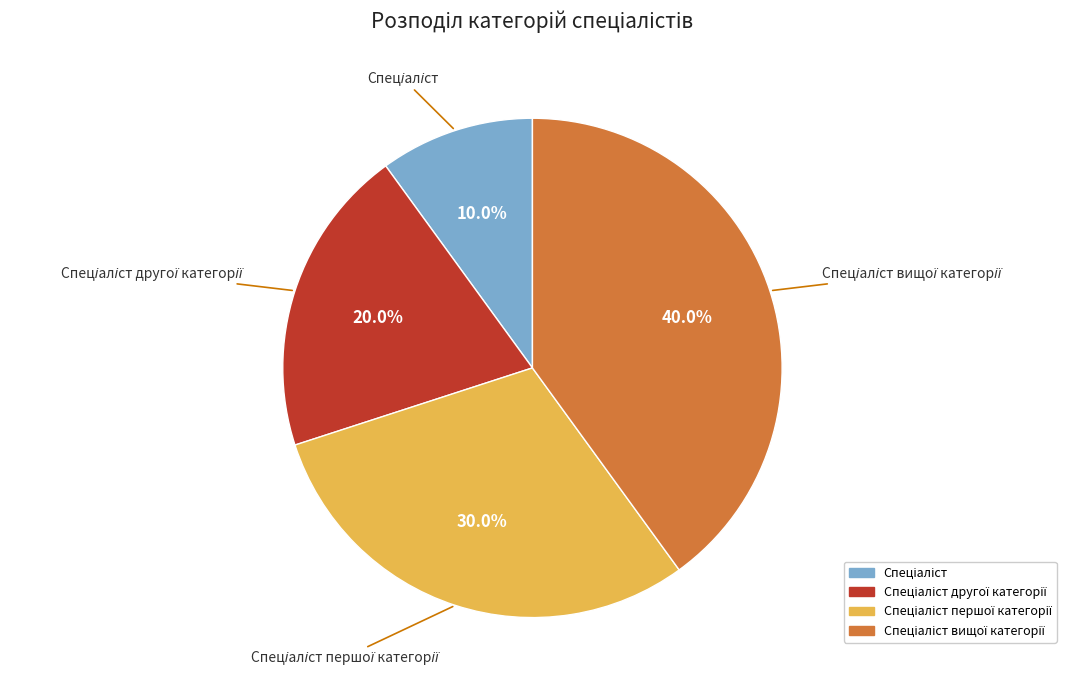

How many slices are in this pie chart?

4